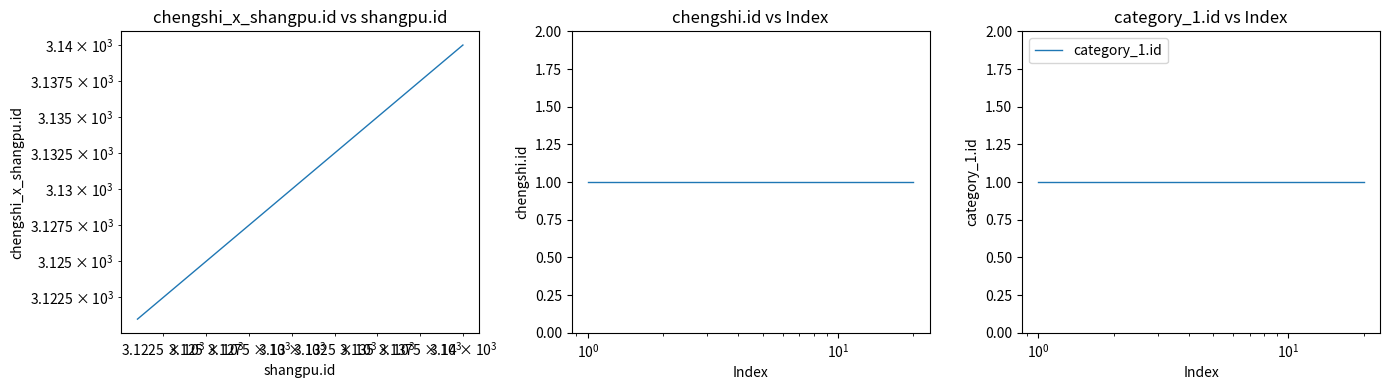

Is the value of chengshi.id at 14 greater than the value of chengshi_x_shangpu.id at $\mathdefault{10^{3}}$?

No